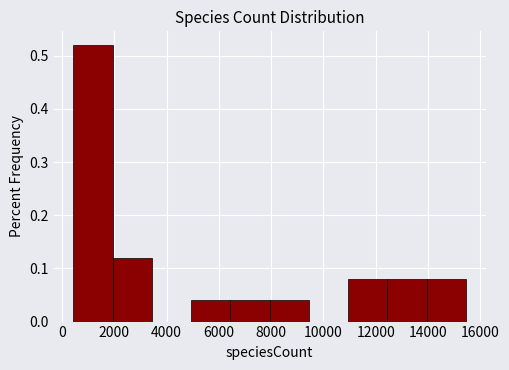

Reading left to right, list every bar in this chart as the range it spans on the x-axis followed by its height. Neither the bar edges nor the heights are printed on the chart, so give them approximately, as read against the axes.

400 to 2000: 0.52
2000 to 3400: 0.12
3400 to 5000: 0
5000 to 6400: 0.04
6400 to 8000: 0.04
8000 to 9400: 0.04
9400 to 11000: 0
11000 to 12400: 0.08
12400 to 14000: 0.08
14000 to 15400: 0.08